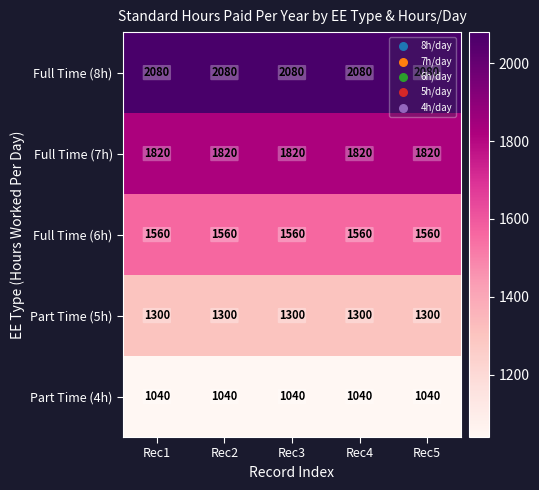

What is the maximum value shown in the chart?

2080